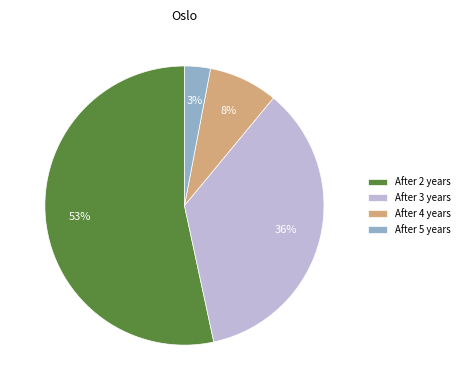

To the nearest percent, what portion does After 5 years represent?

3%